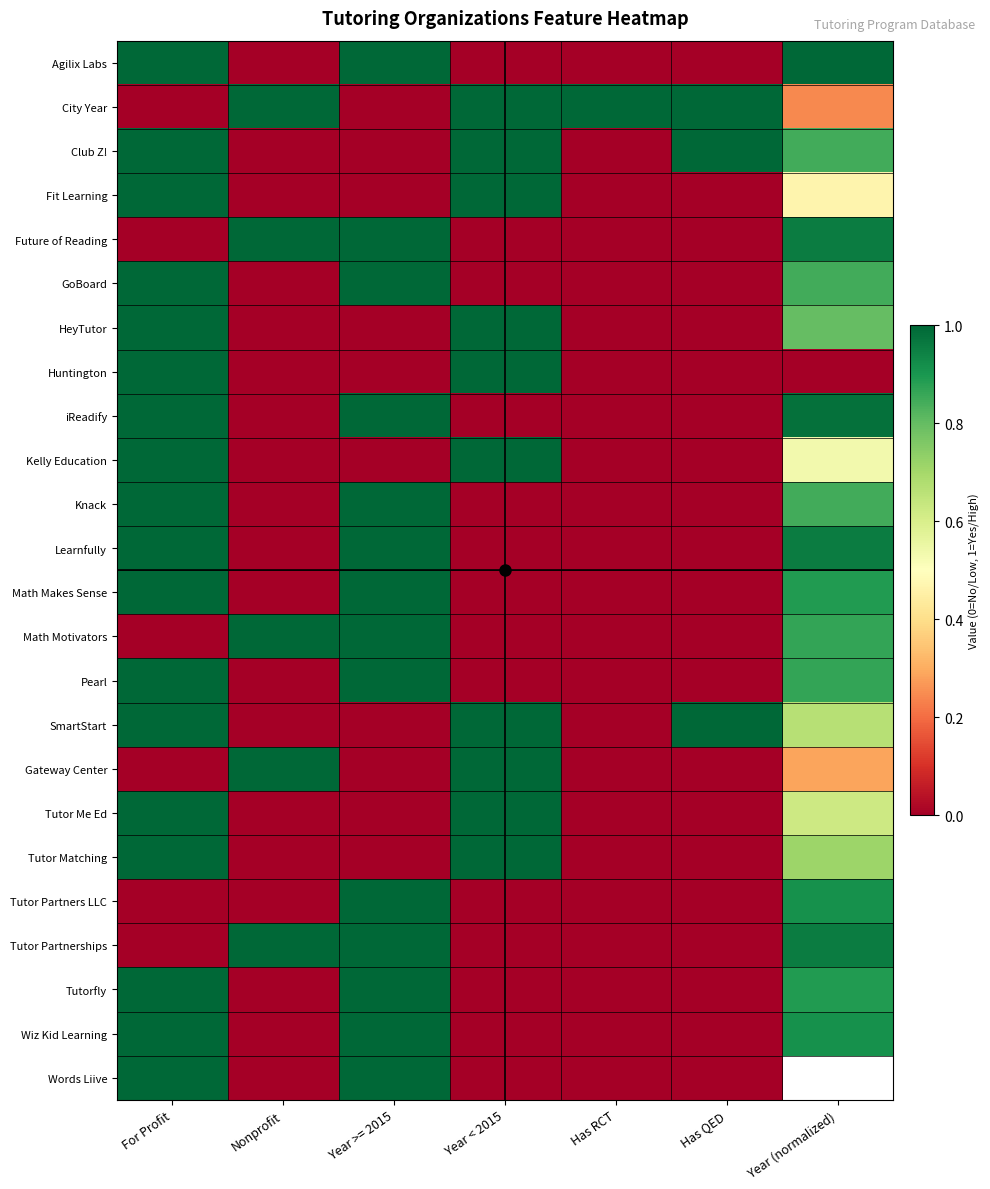

The value of SmartStart at Year >= 2015 is -0.4. True or false?

False